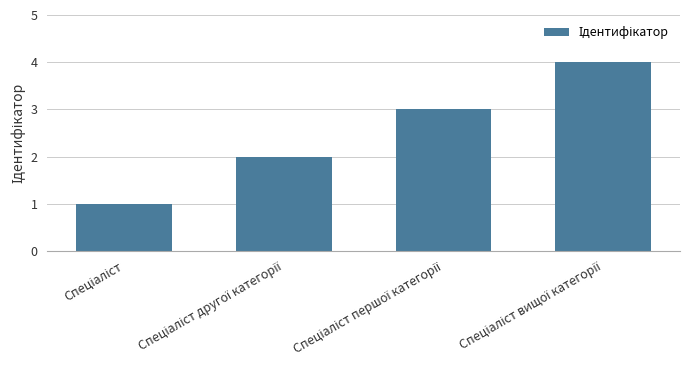

What is the difference between the maximum and minimum values?

3